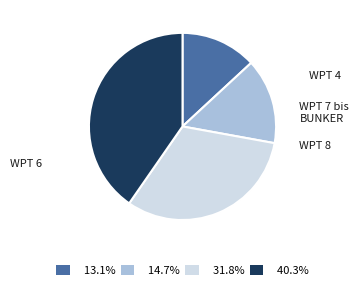

Is there a majority slice in this chart?

No